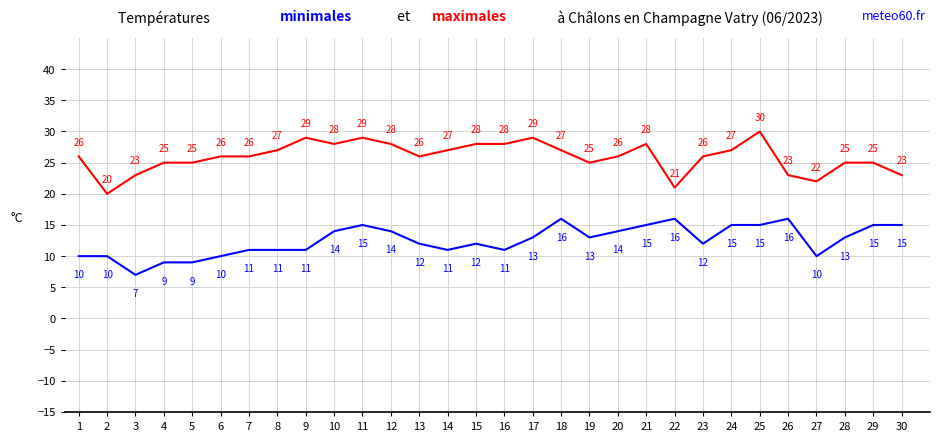

What is the greatest value displayed?

30